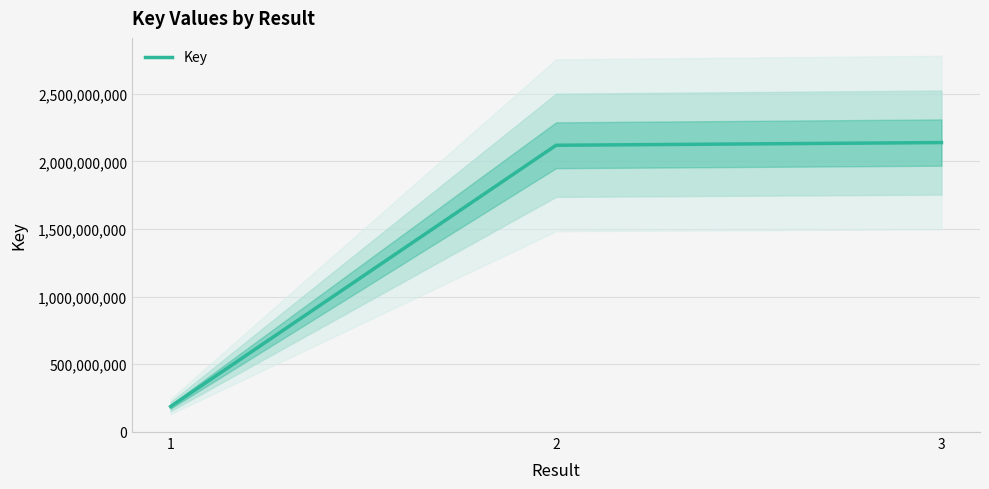

What is the value of the 2nd point from the left?

2120068982